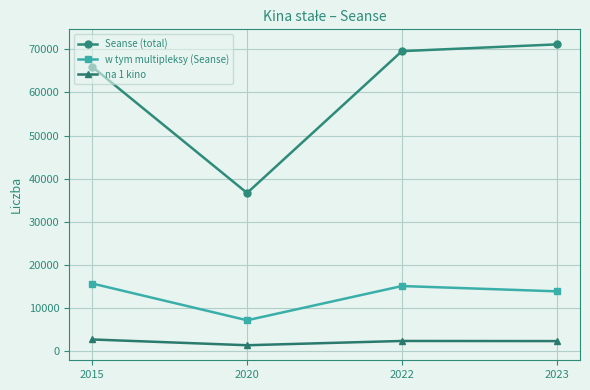

How many values in the w tym multipleksy (Seanse) series are below 15125?

2